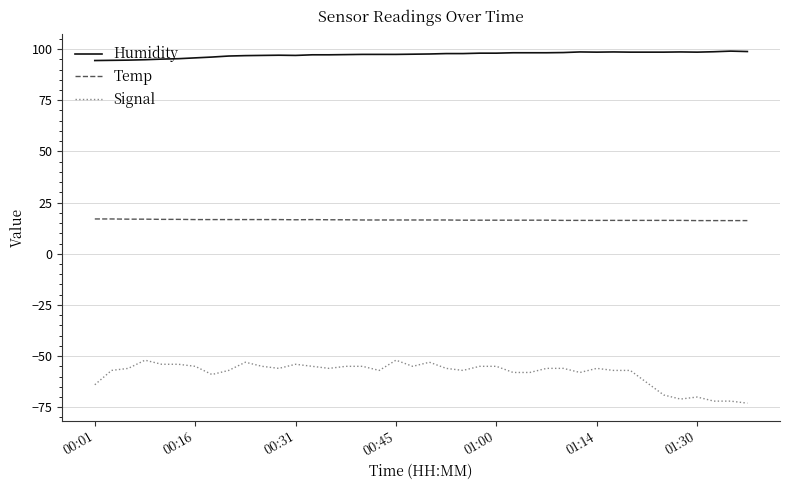

Rank the series by their average value, from highest to lowest.

Humidity, Temp, Signal